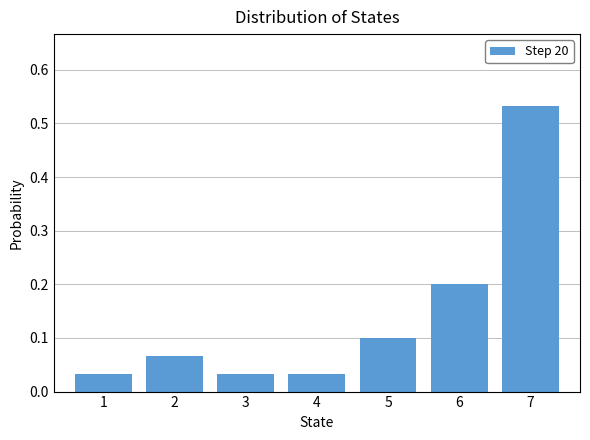

True or false: the data shows 0.1 at 2.

True